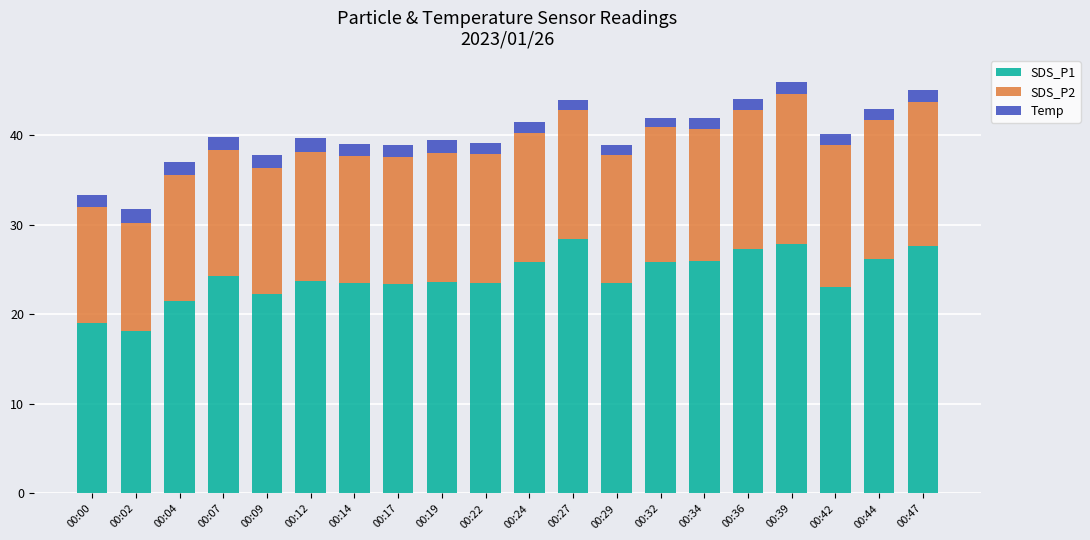

What is the total value across all series at 00:36?

44.1